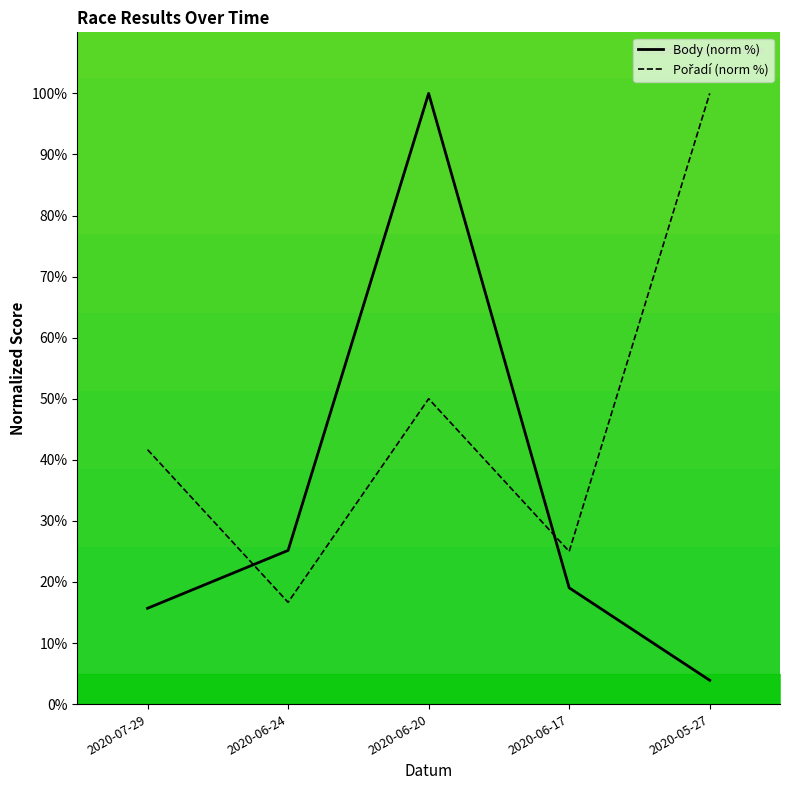

What is the difference between the highest and lowest values at 2020-05-27?

96.1